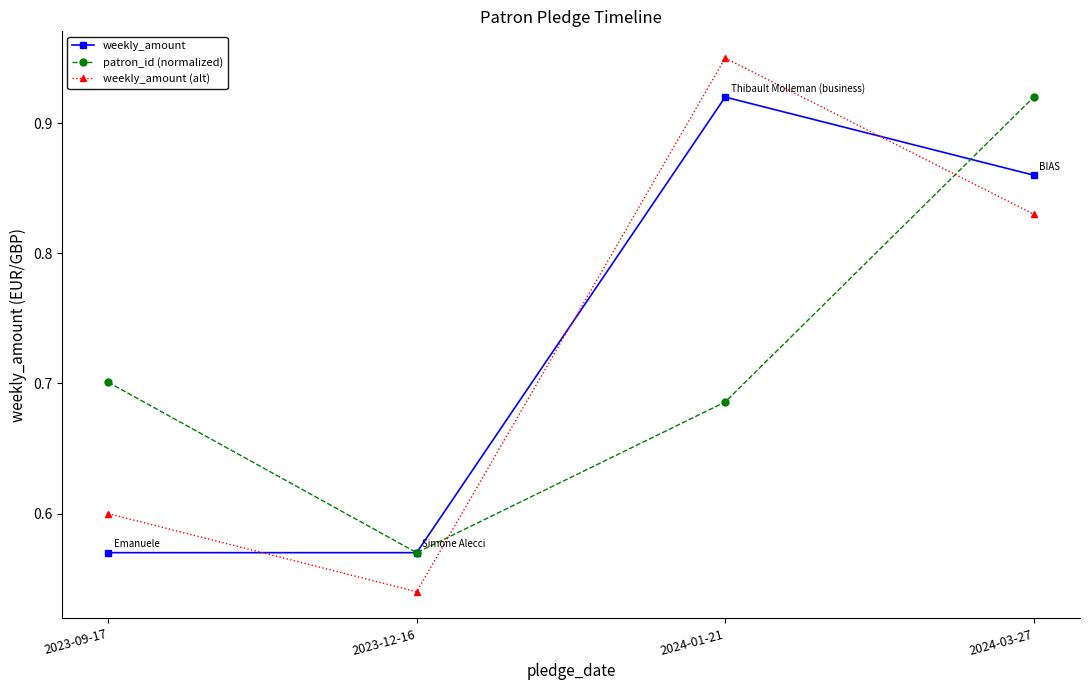

Does the chart display data point markers on the line(s)?

Yes